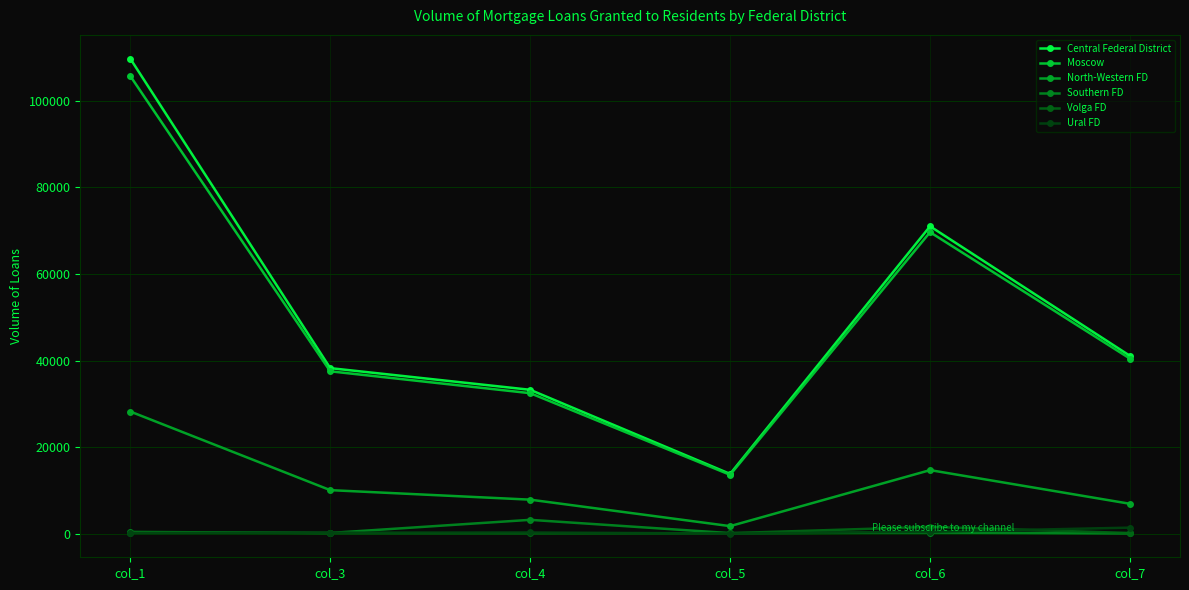

Reading right to left, transcribe all the data shown in this chart.

Central Federal District: 41066	70996	13807	33233	38240	109718
Moscow: 40430	69634	13596	32453	37503	105713
North-Western FD: 6905	14684	1748	7863	10061	28217
Southern FD: 63	262	130	3202	168	406
Volga FD: 154	1571	119	91	136	264
Ural FD: 1398	424	38	285	233	125